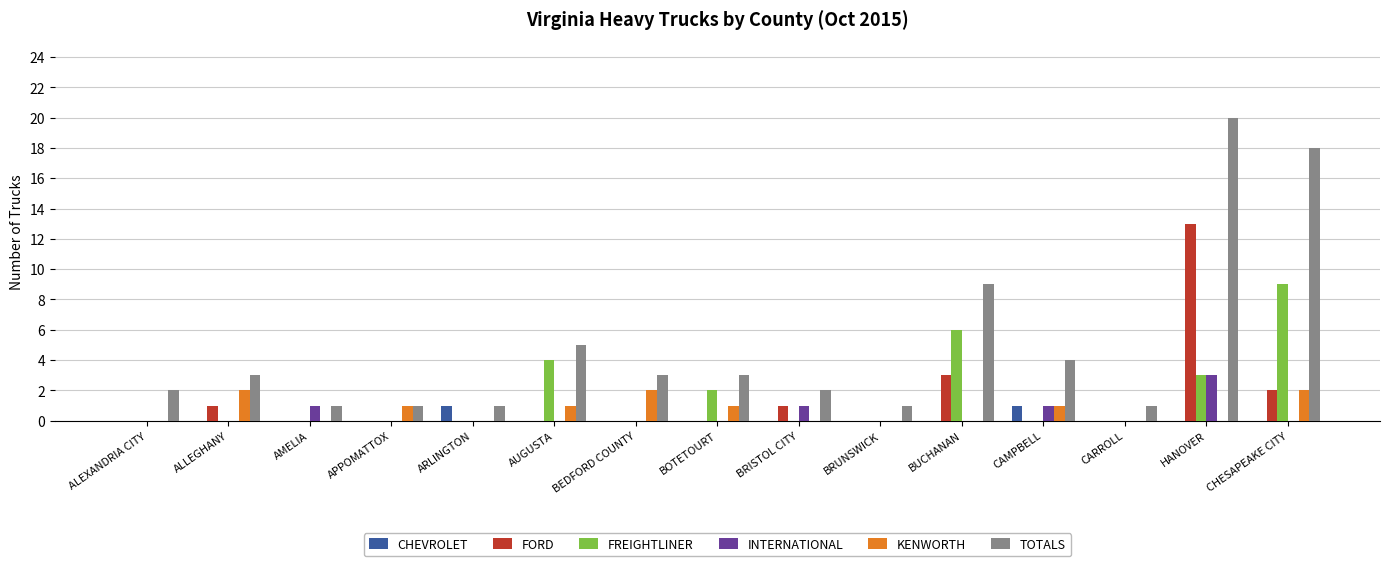

What is the difference between the FREIGHTLINER values at BRISTOL CITY and BOTETOURT?

2